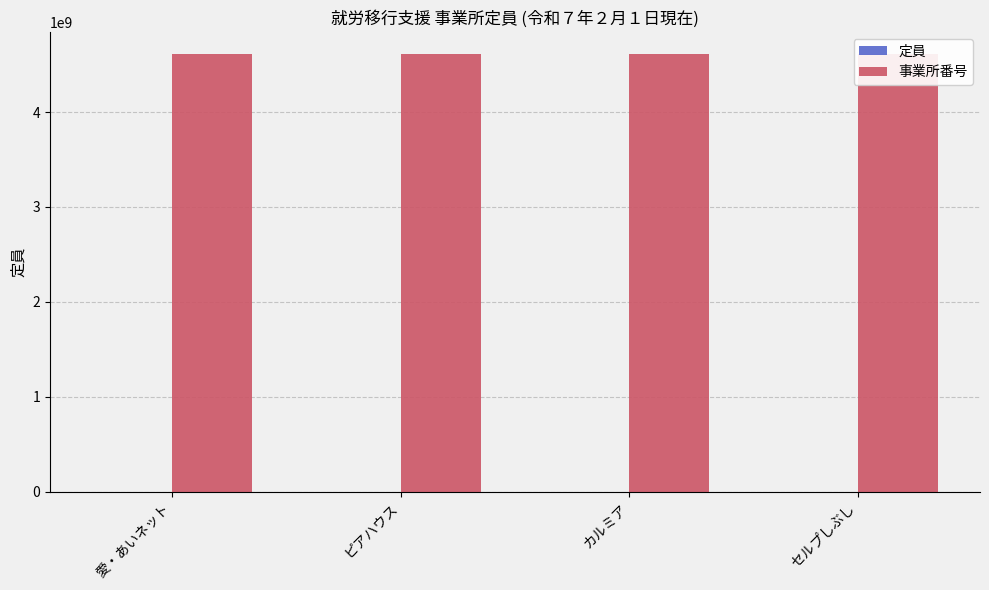

Between 愛・あいネット and カルミア, which is larger?

カルミア